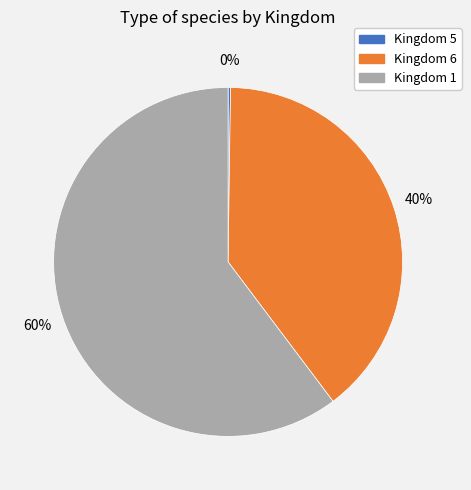

Combined, do Kingdom 1 and Kingdom 6 account for over 50%?

Yes